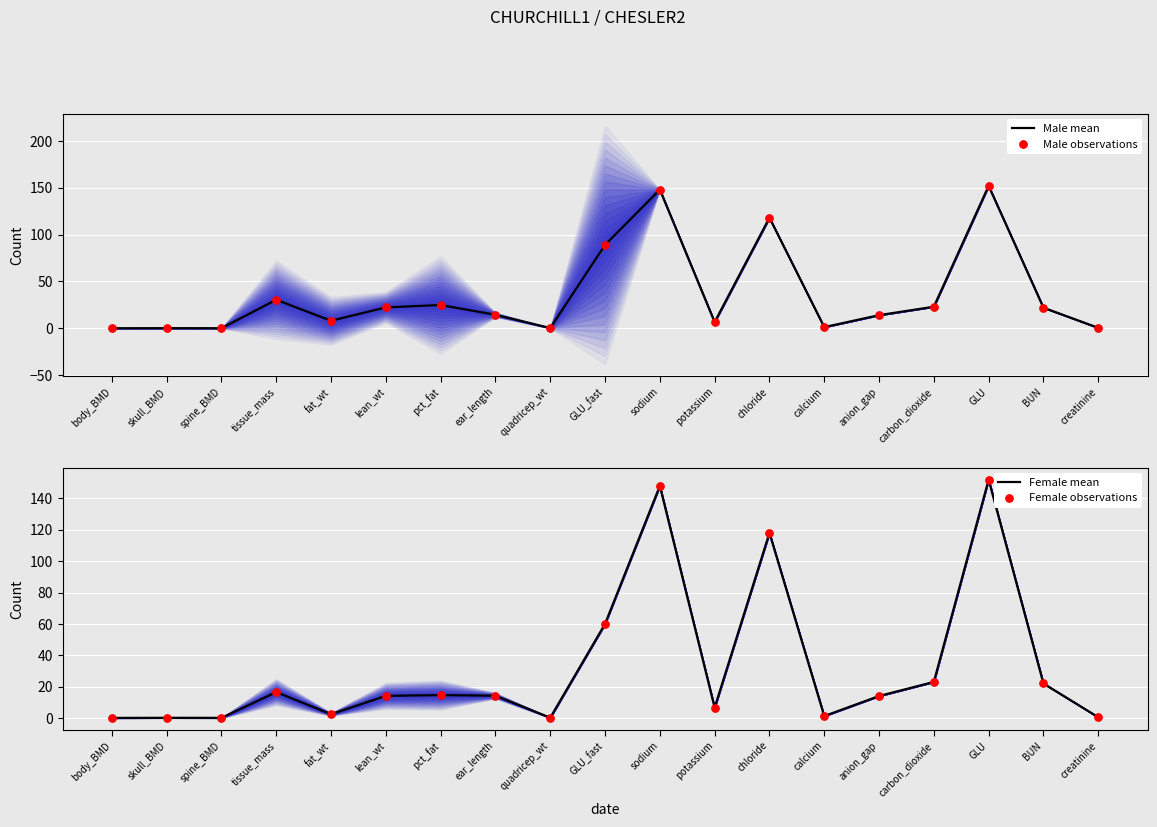

Which series has the widest spread of Y values?

Female mean